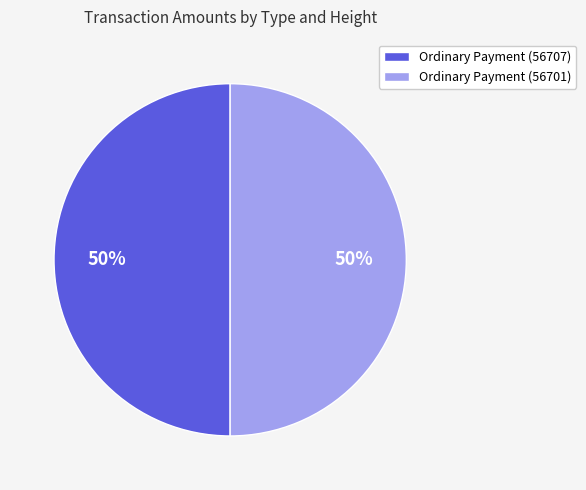

Approximately how many times larger is the value at Ordinary Payment (56701) compared to Ordinary Payment (56707)?

1.0